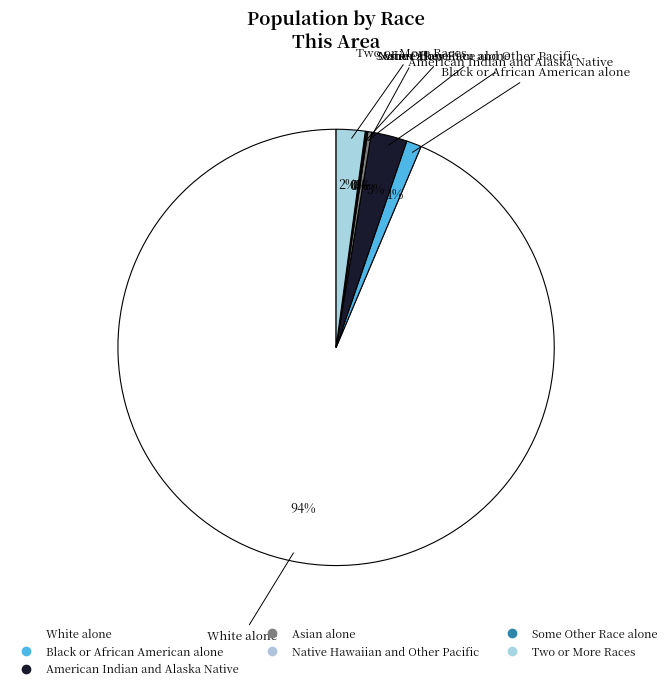

Combined, what portion of the pie is Black or African American alone and Asian alone?

1.4%